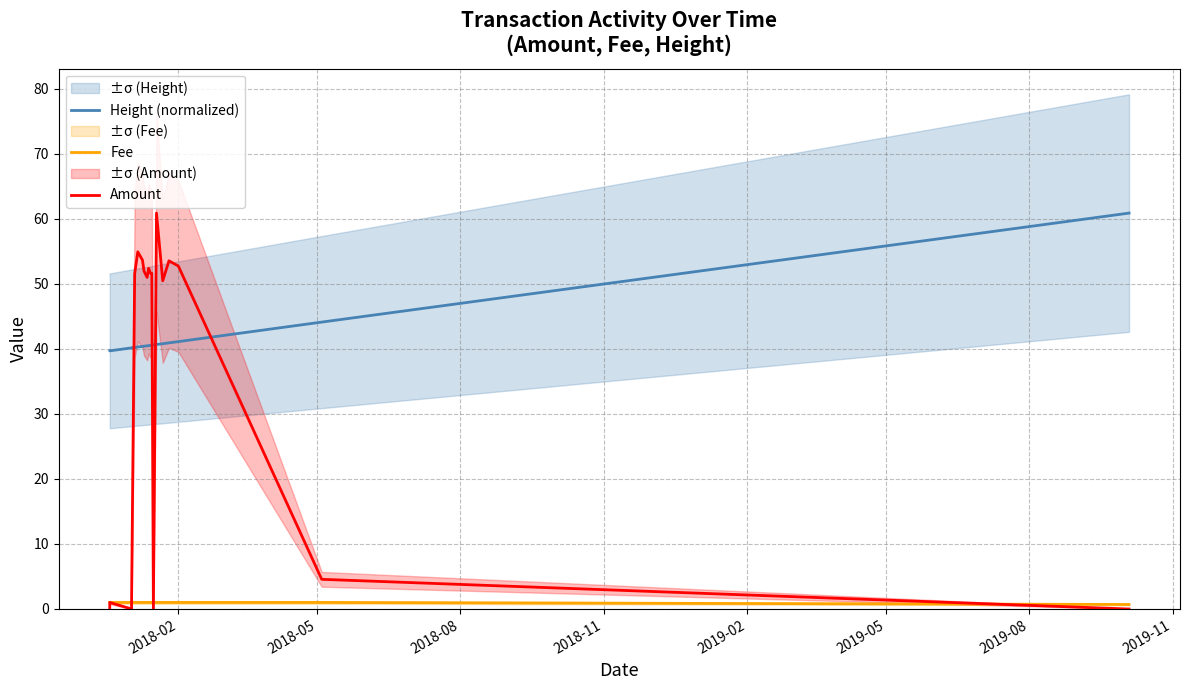

Which series ends up on top after the final intersection of Amount and Fee?

Fee